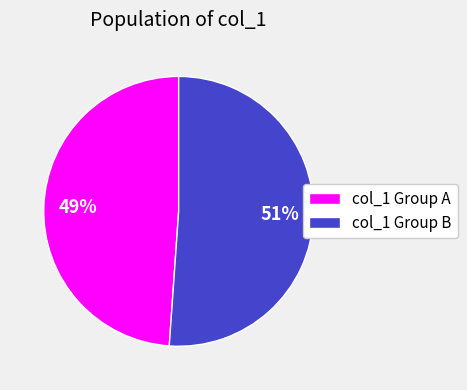

Do col_1 Group B and col_1 Group A together represent more than half of the pie?

Yes